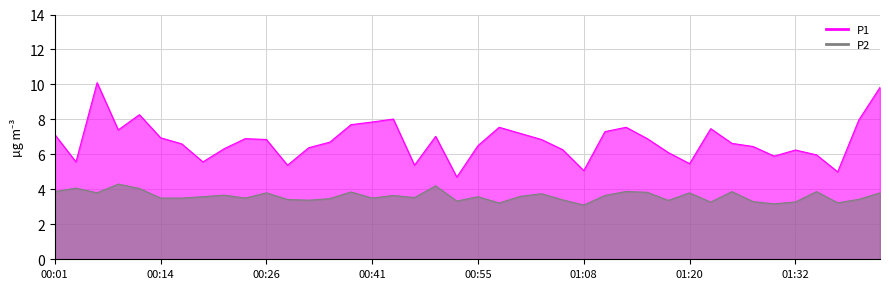

True or false: P2 and P1 cross at least once.

False